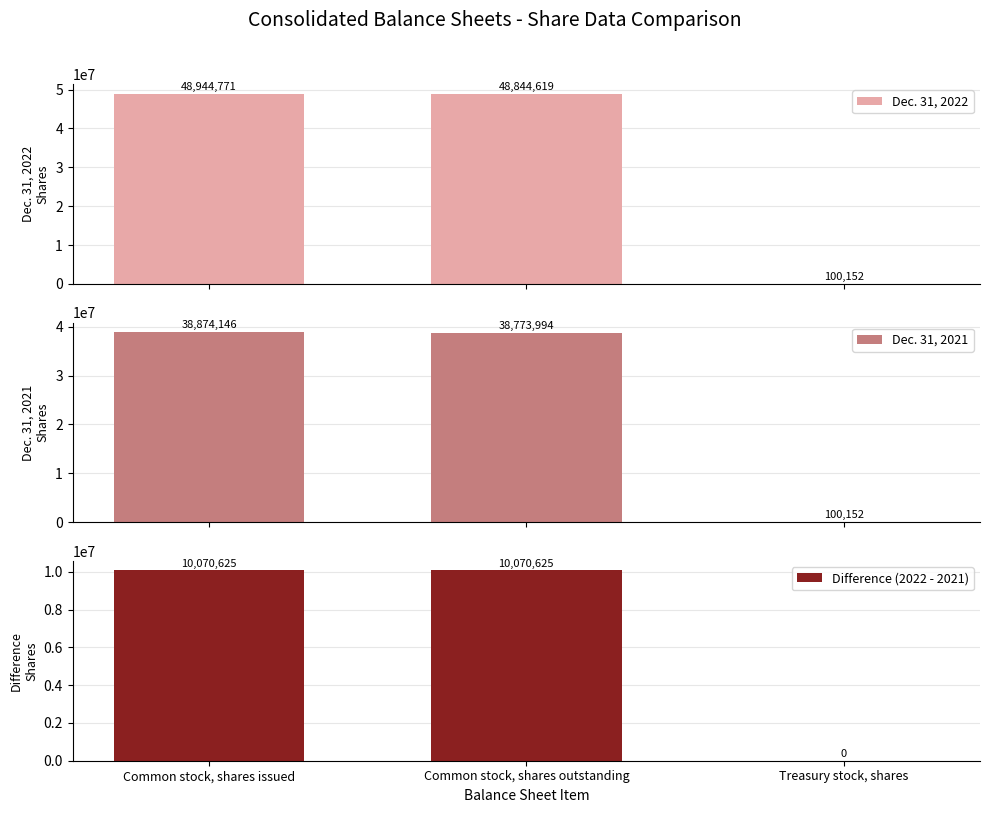

List the labels in order of Dec. 31, 2021 value, smallest first.

Treasury stock, shares, Common stock, shares outstanding, Common stock, shares issued